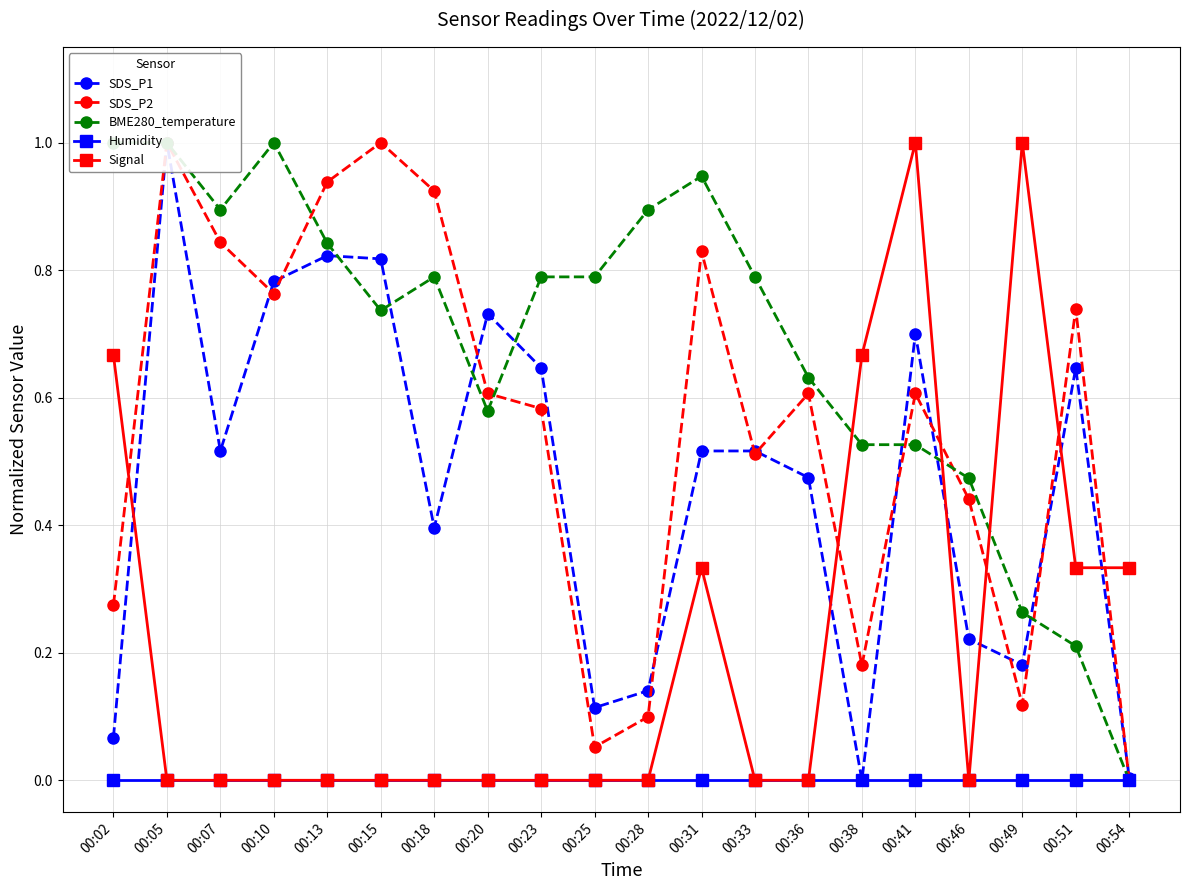

True or false: Humidity and BME280_temperature intersect in this chart.

False